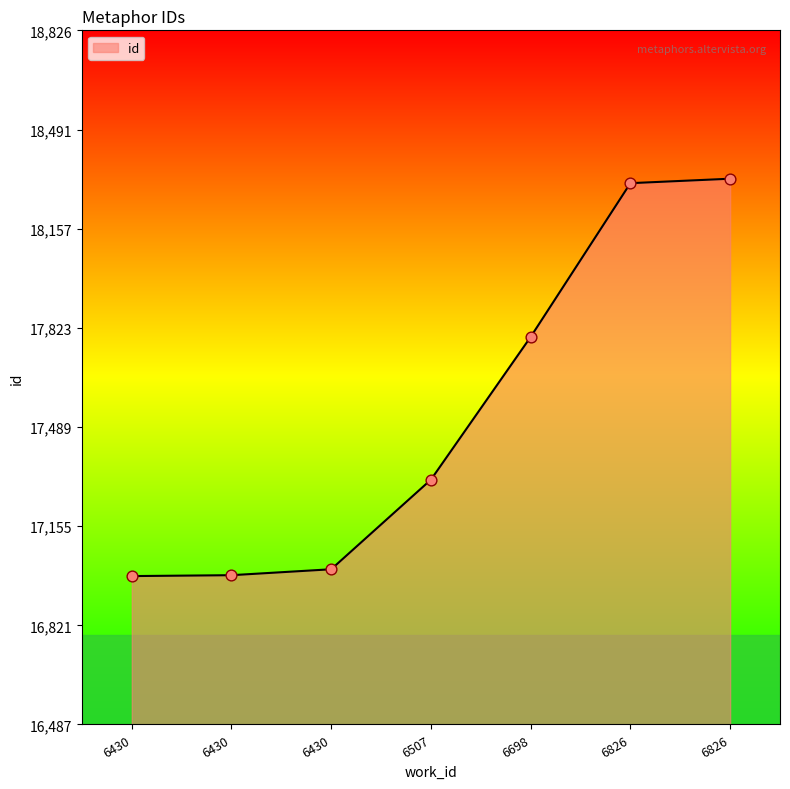

Approximately how many times larger is the value at 6430 compared to 6826?

0.9